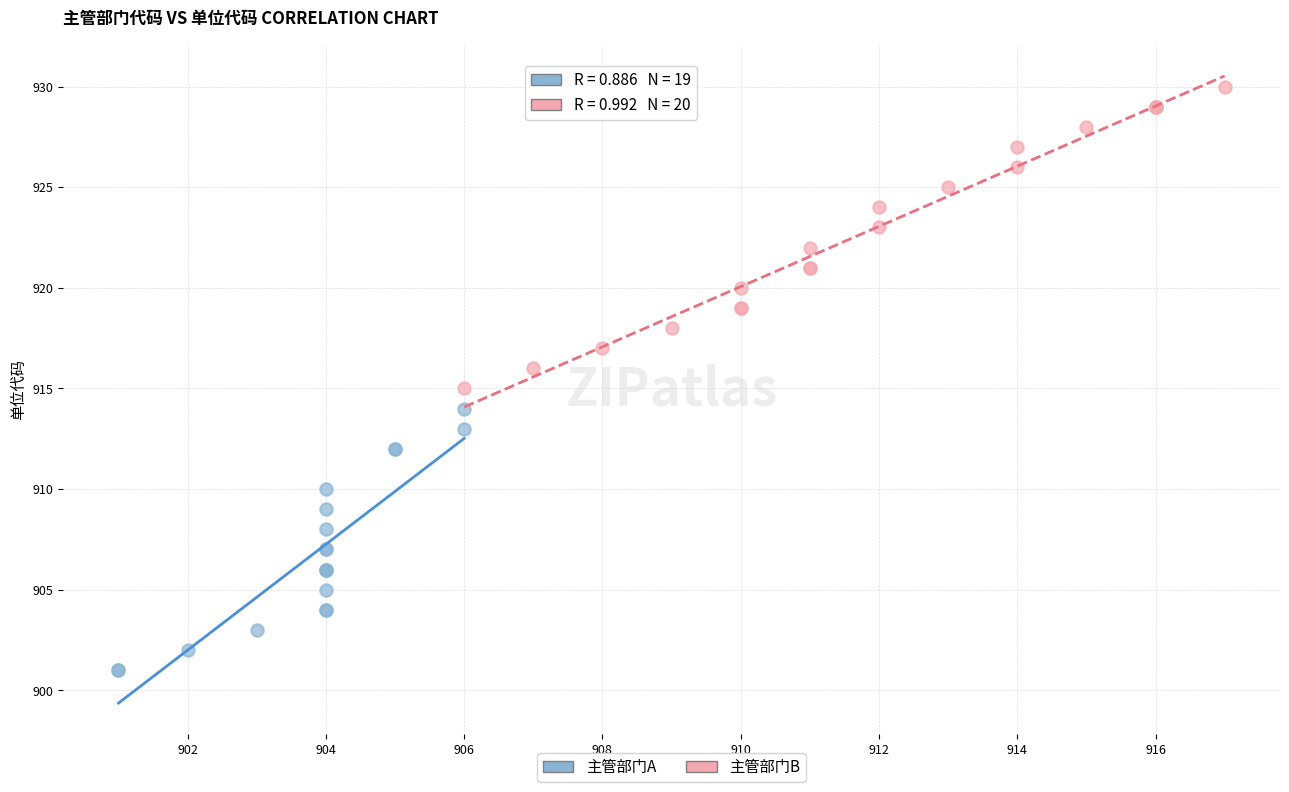

Which series has the largest Y range (max minus min)?

主管部门B